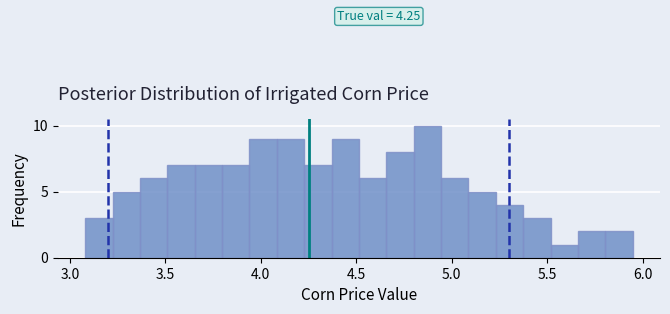

Around what value on the x-axis is the tallest bar? Give the approximate position of its centre, as read against the axis.

4.85